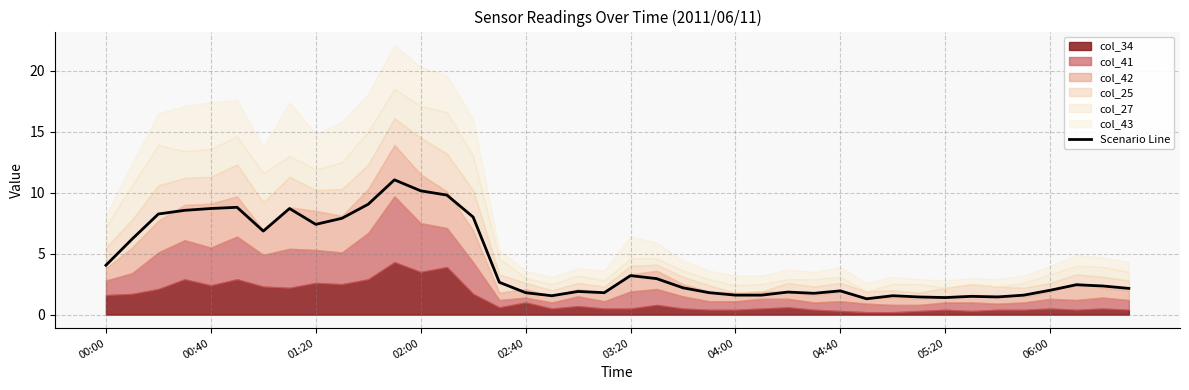

What is the greatest value displayed?

11.0